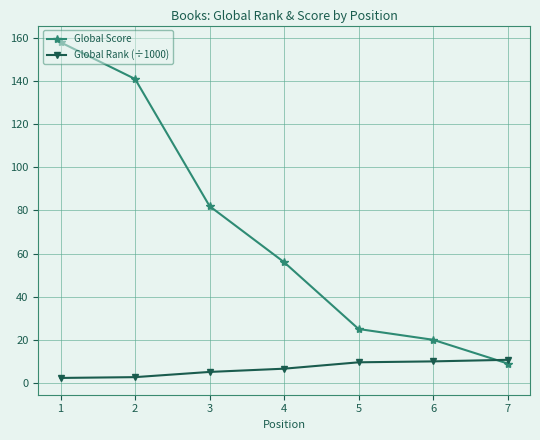

At how many categories does at least one series exceed 91?

2